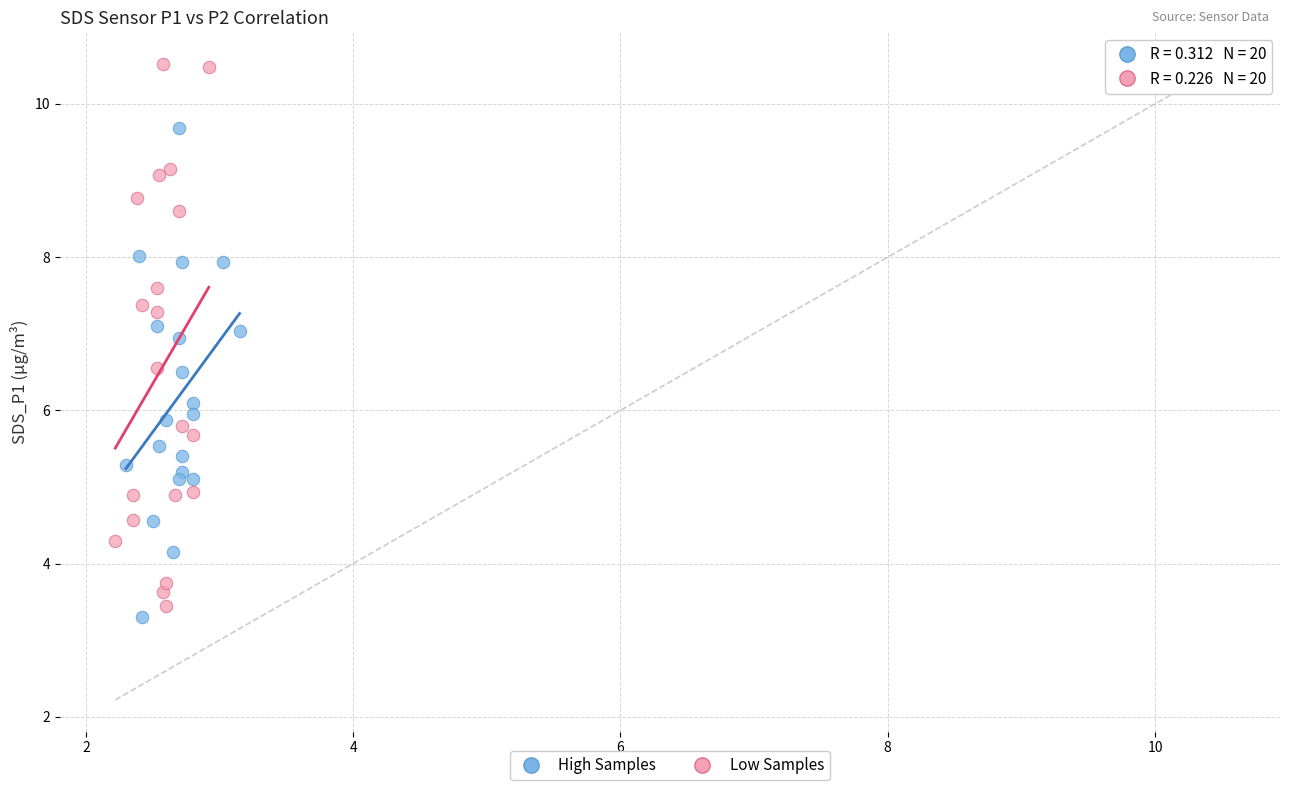

Which series contains the highest Y value?

Low Samples